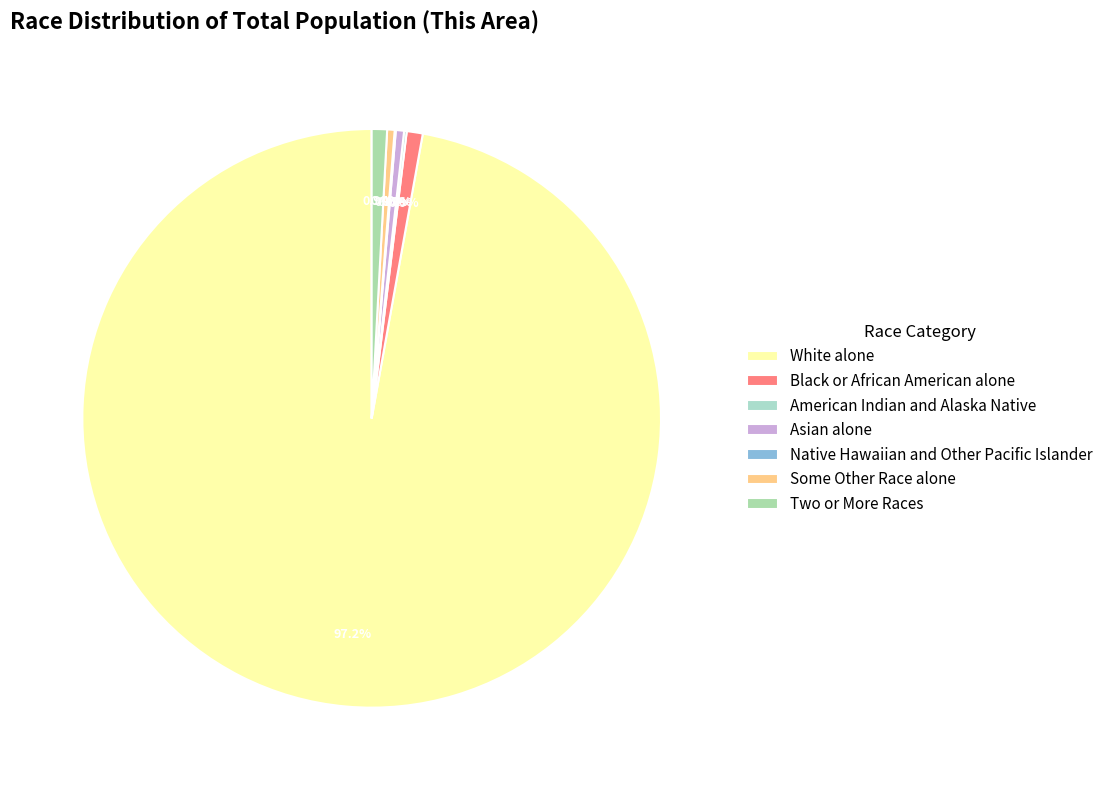

Rank the categories by value from lowest to highest.

Native Hawaiian and Other Pacific Islander, American Indian and Alaska Native, Some Other Race alone, Asian alone, Two or More Races, Black or African American alone, White alone